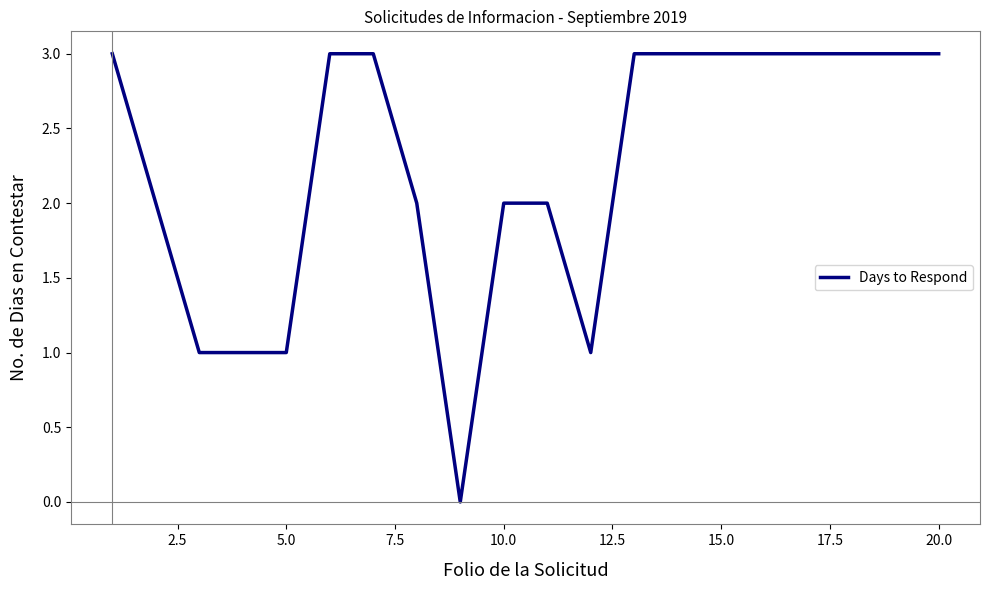

What is the difference between the second highest and minimum values?

3